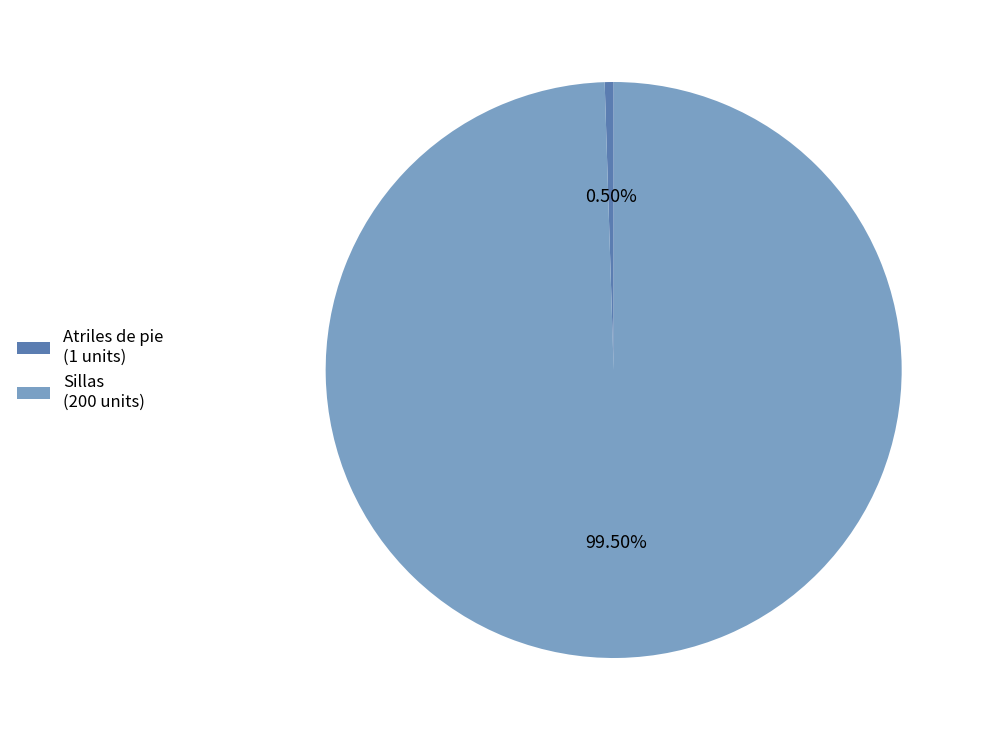

How many slices are in this pie chart?

2